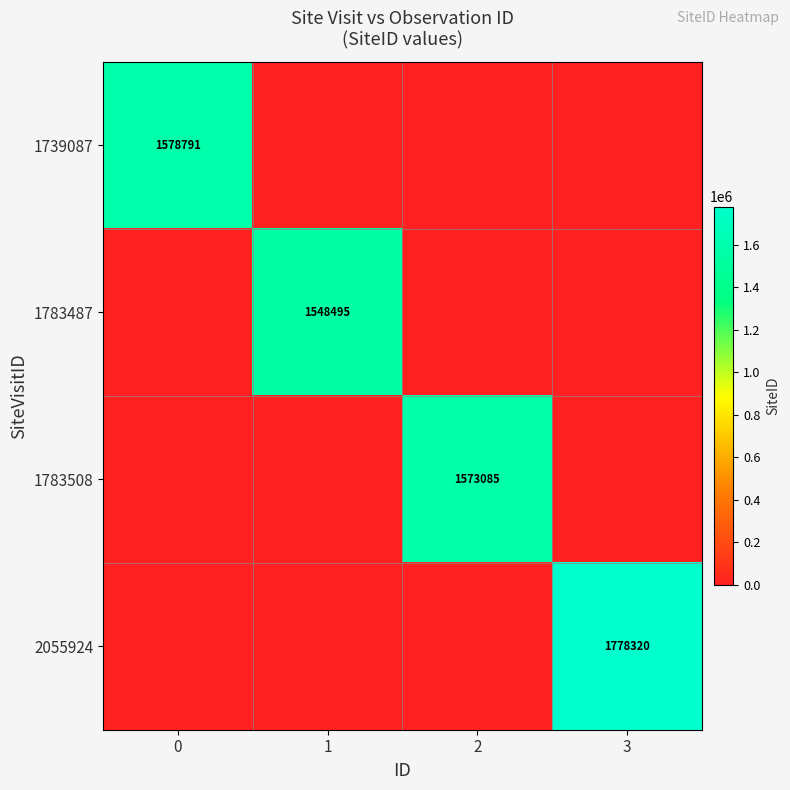

The 1783508 series shows 2477233 at 2. True or false?

False